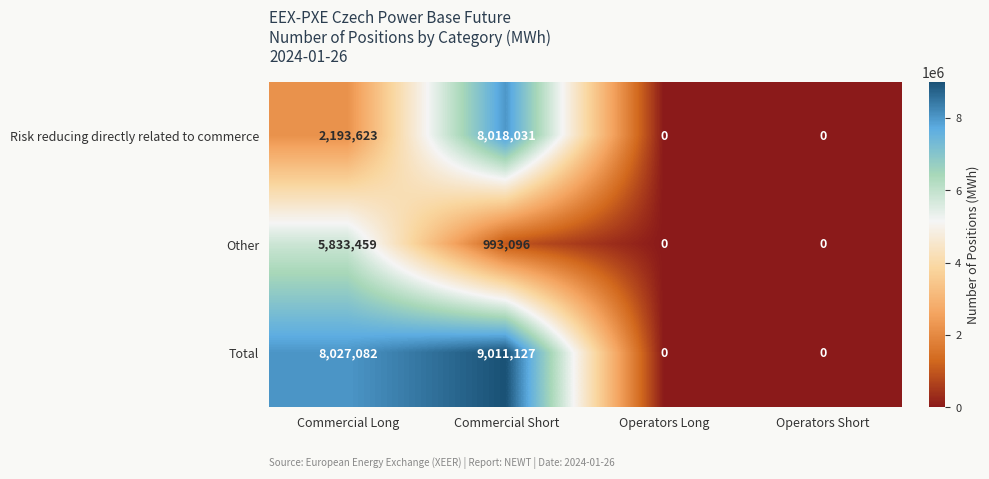

What is the spread (max minus min) of values at Commercial Short?

8018031